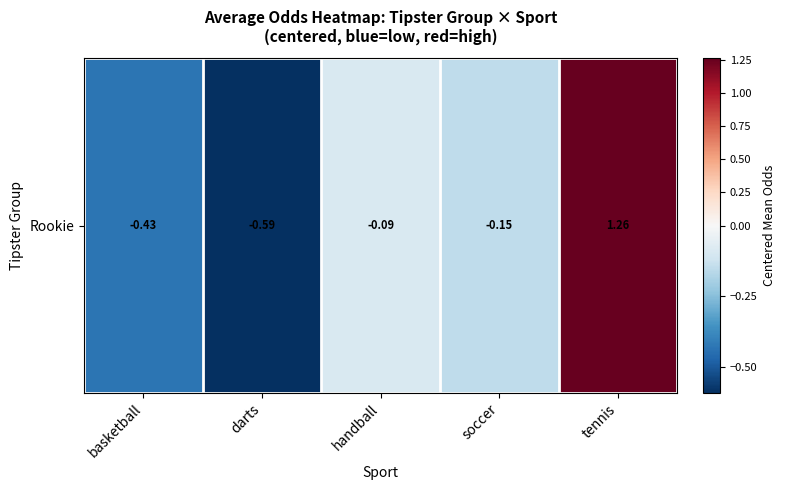

What is the minimum value shown in the chart?

-0.6